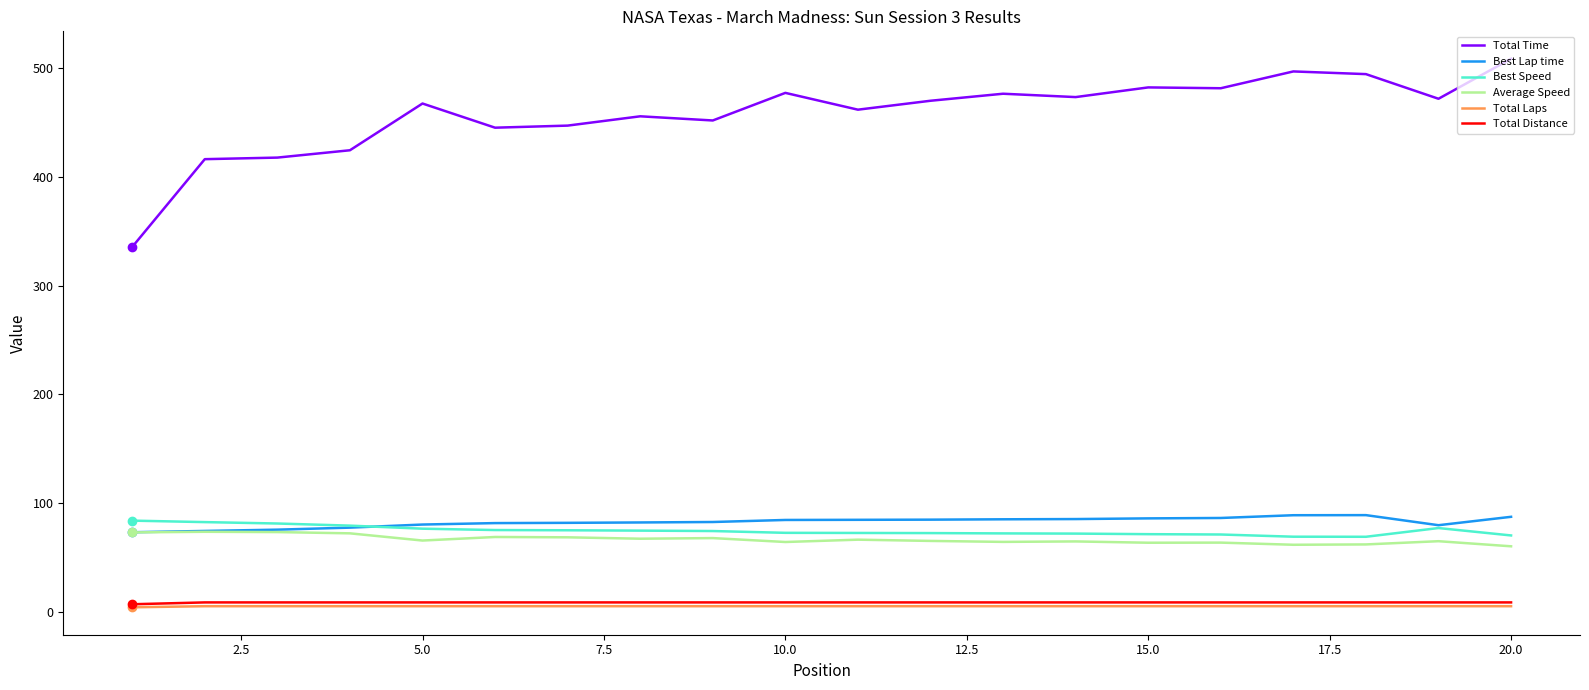

In Average Speed, how many points are lower than both neighbors (excluding endpoints)?

6